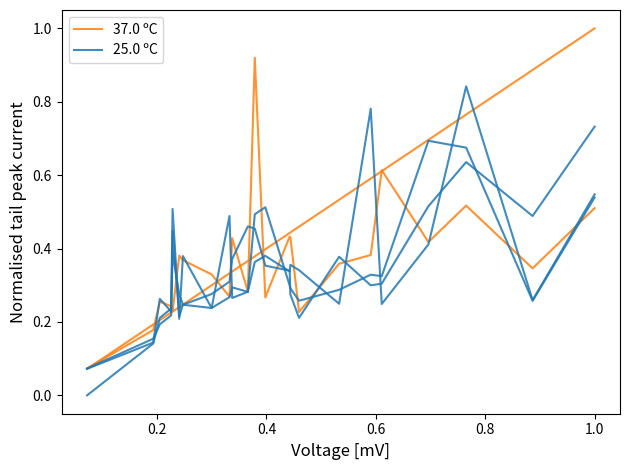

Is the value of 37.0 ºC at 18 greater than the value of 25.0 ºC at 0.2?

Yes